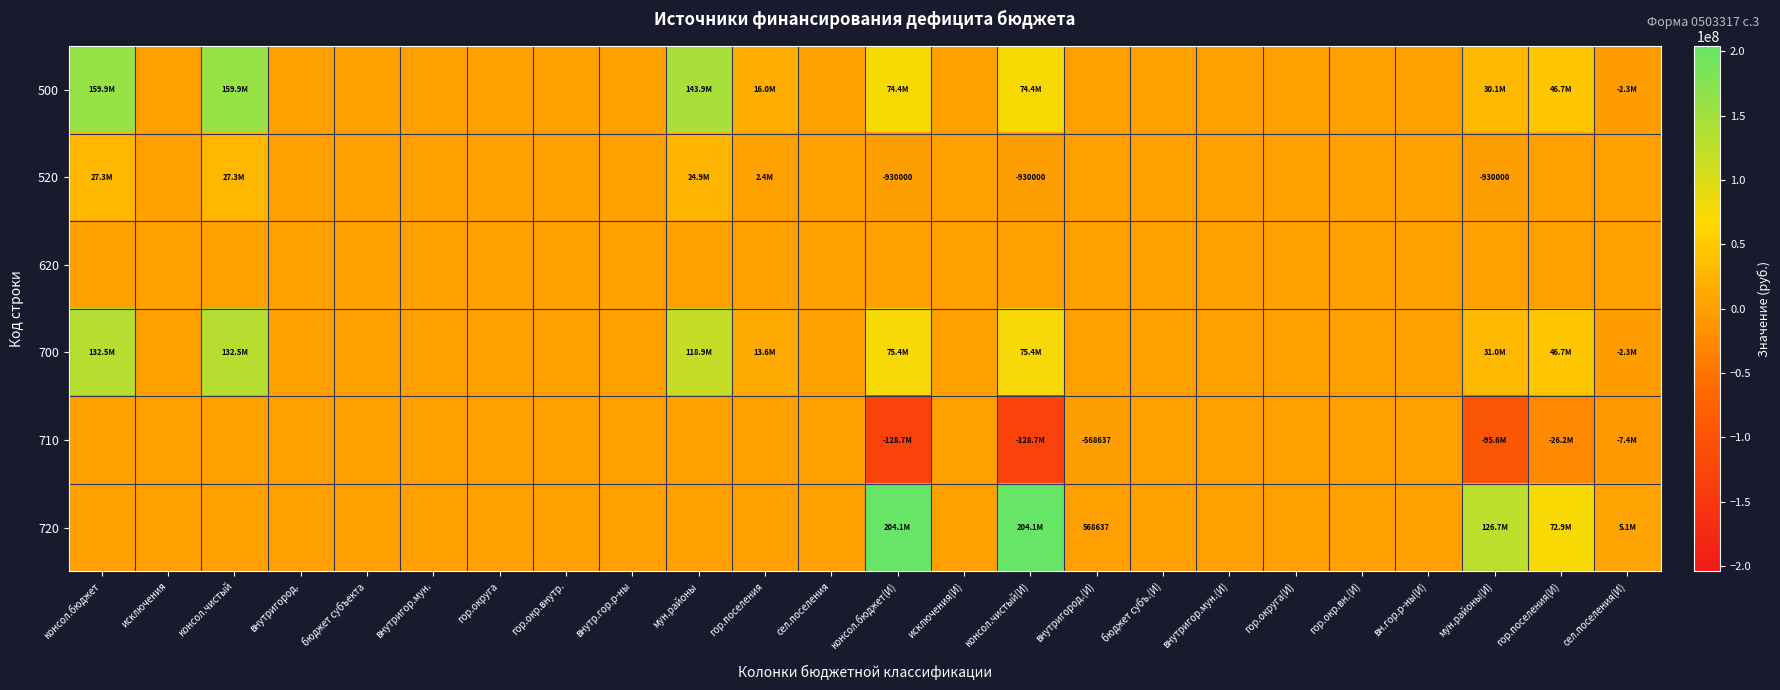

What is the difference between the maximum and minimum values in the 720 series?

204081013.6